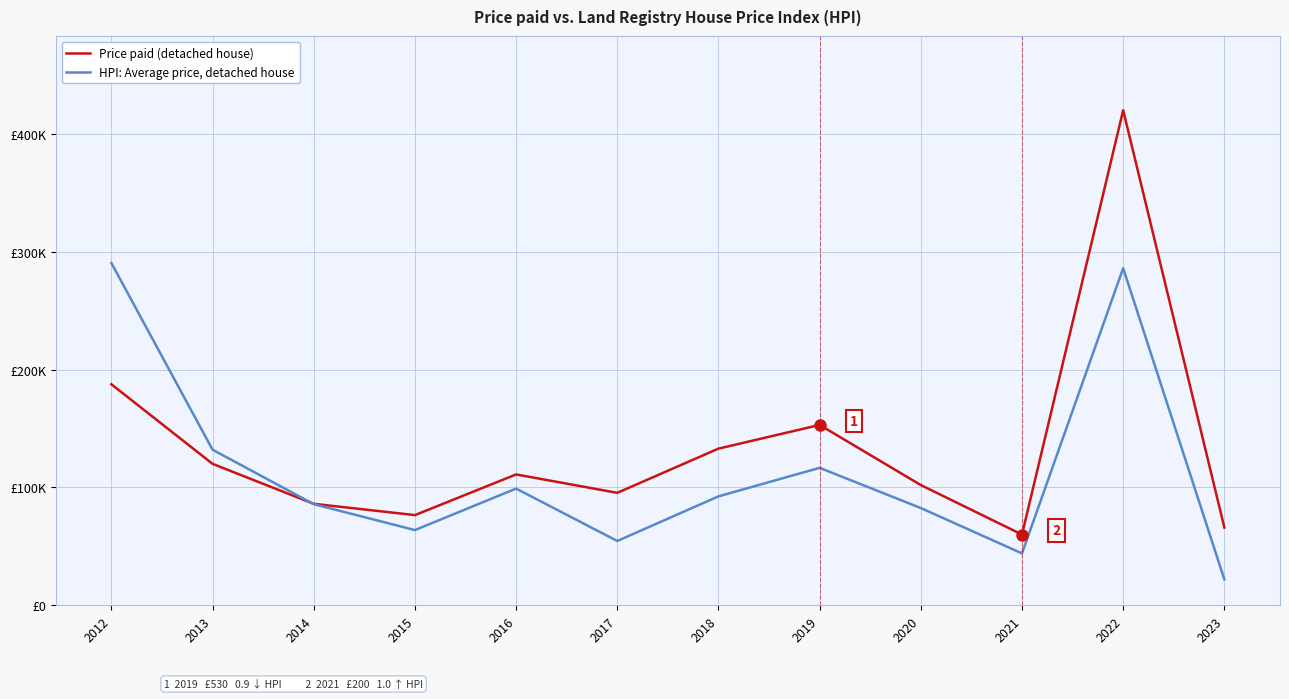

What is the value of the HPI: Average price, detached house point at the 11th from the left?

286000